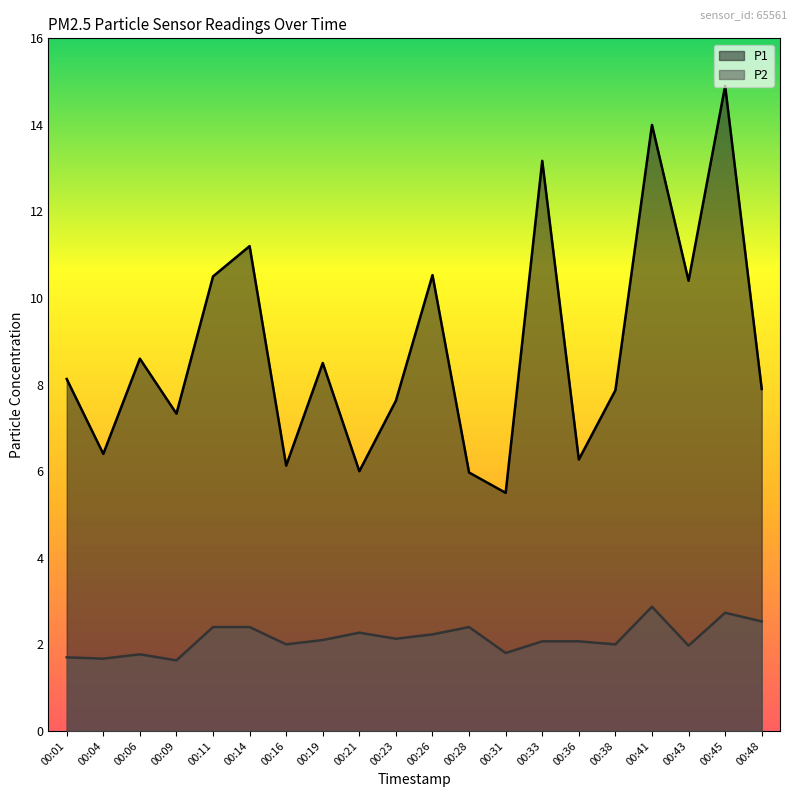

Reading left to right, what are all the values shown in this chart?

P1: 00:01=8.1	00:04=6.4	00:06=8.6	00:09=7.3	00:11=10.5	00:14=11.2	00:16=6.1	00:19=8.5	00:21=6.0	00:23=7.6	00:26=10.5	00:28=6.0	00:31=5.5	00:33=13.2	00:36=6.3	00:38=7.9	00:41=14.0	00:43=10.4	00:45=14.9	00:48=7.9
P2: 00:01=1.7	00:04=1.7	00:06=1.8	00:09=1.6	00:11=2.4	00:14=2.4	00:16=2.0	00:19=2.1	00:21=2.3	00:23=2.1	00:26=2.2	00:28=2.4	00:31=1.8	00:33=2.1	00:36=2.1	00:38=2.0	00:41=2.9	00:43=2.0	00:45=2.7	00:48=2.5